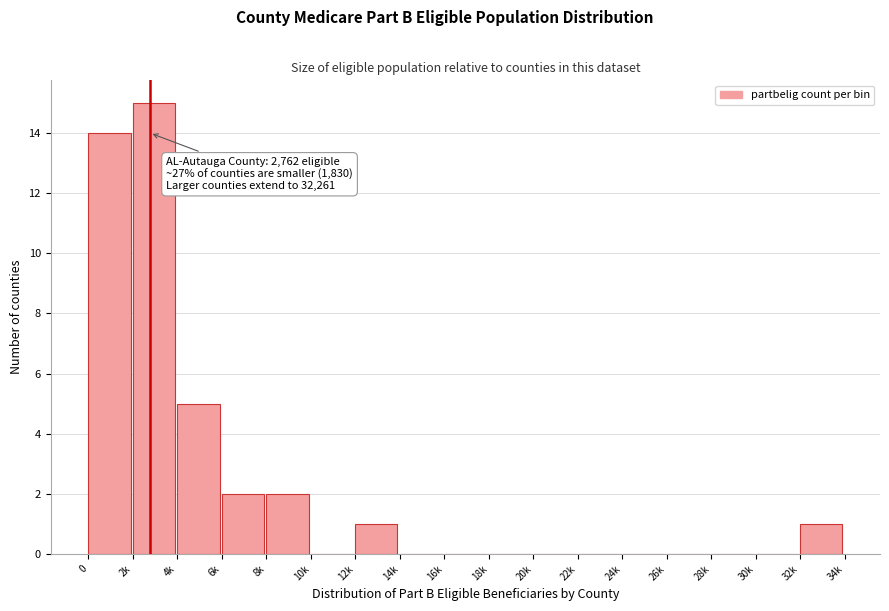

Reading right to left, what are all the values shown in this chart?

32k=1	30k=0	28k=0	26k=0	24k=0	22k=0	20k=0	18k=0	16k=0	14k=0	12k=1	10k=0	8k=2	6k=2	4k=5	2k=15	0=14